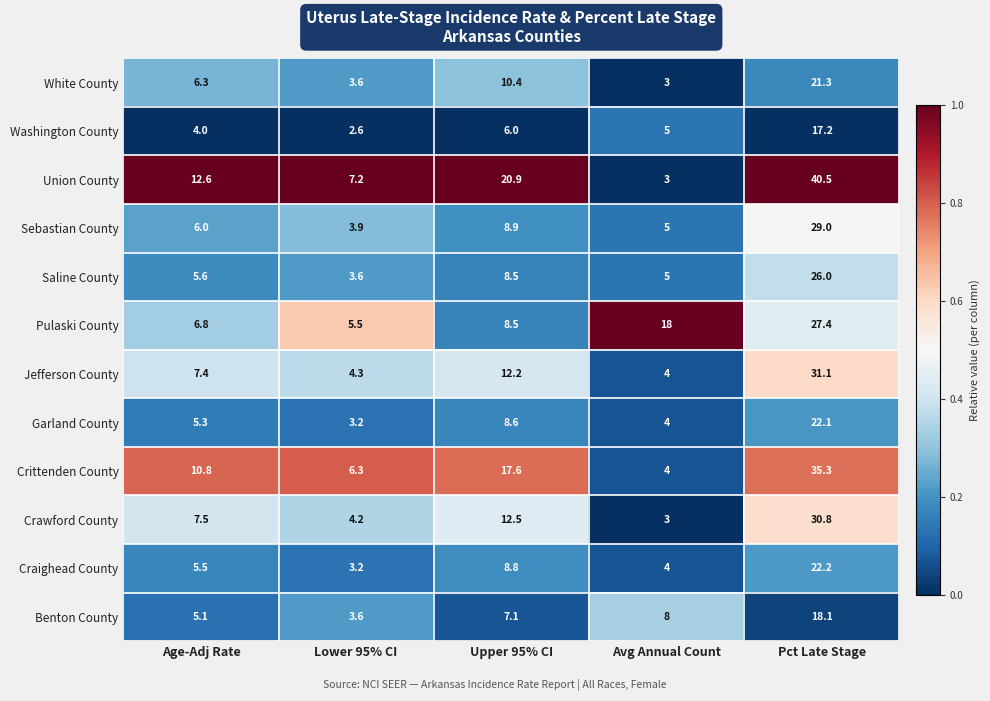

Which category has the highest value across all series?

Pct Late Stage